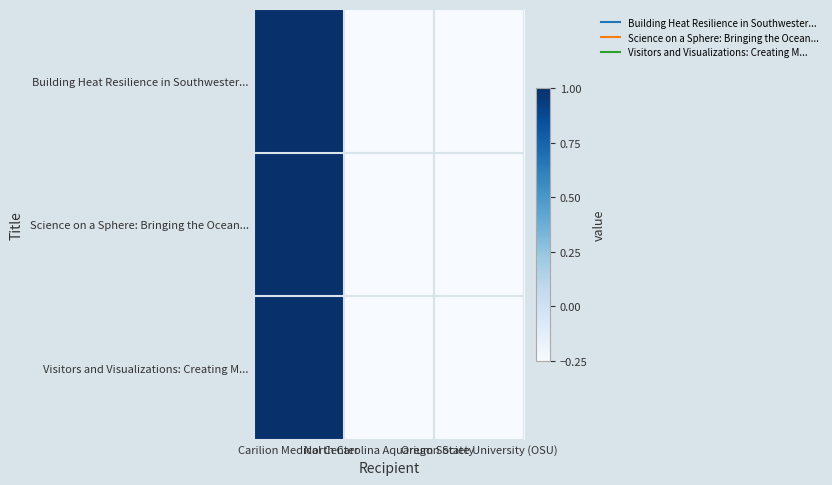

Reading left to right, what are all the values shown in this chart?

Building Heat Resilience in Southwester...: Carilion Medical Center=1.0	North Carolina Aquarium Society=-0.2	Oregon State University (OSU)=-0.2
Science on a Sphere: Bringing the Ocean...: Carilion Medical Center=1.0	North Carolina Aquarium Society=-0.2	Oregon State University (OSU)=-0.2
Visitors and Visualizations: Creating M...: Carilion Medical Center=1.0	North Carolina Aquarium Society=-0.2	Oregon State University (OSU)=-0.2